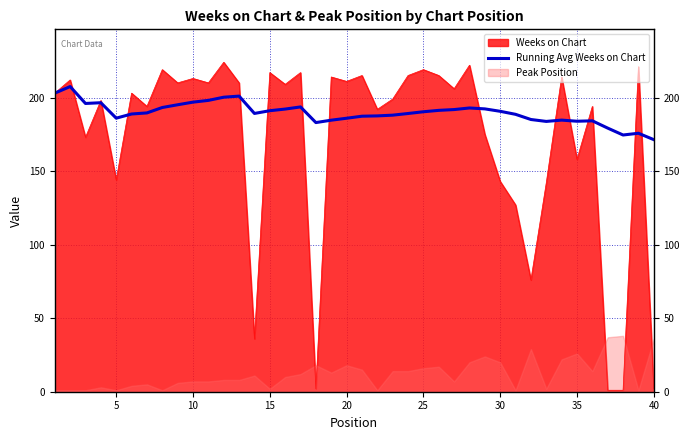

How many lines are shown in the chart?

1